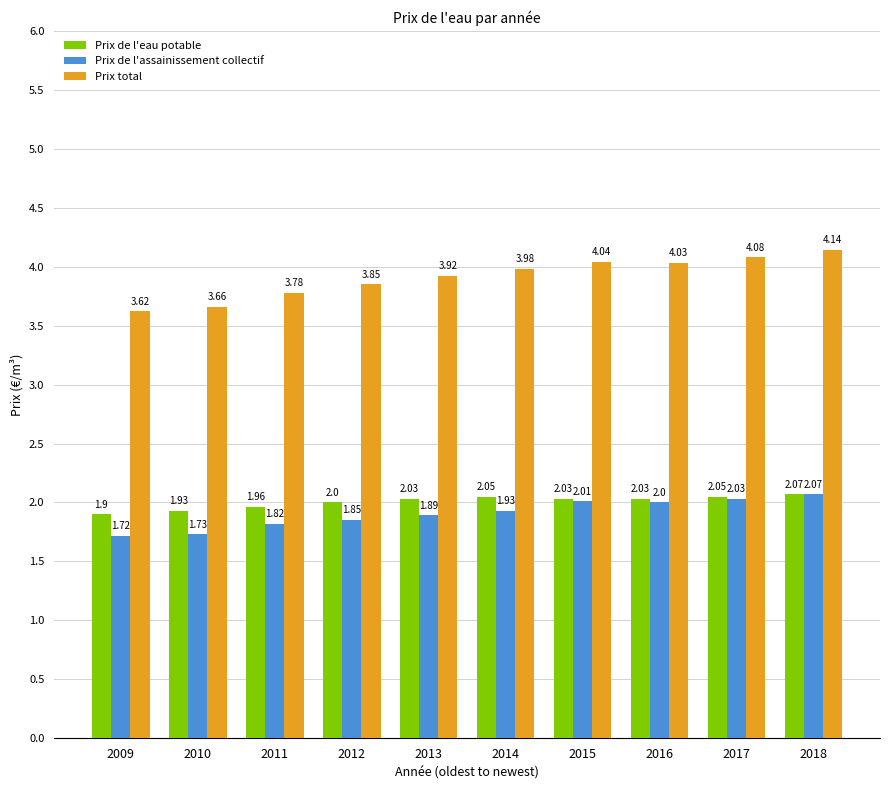

What is the average value of the Prix de l'assainissement collectif series?

1.9